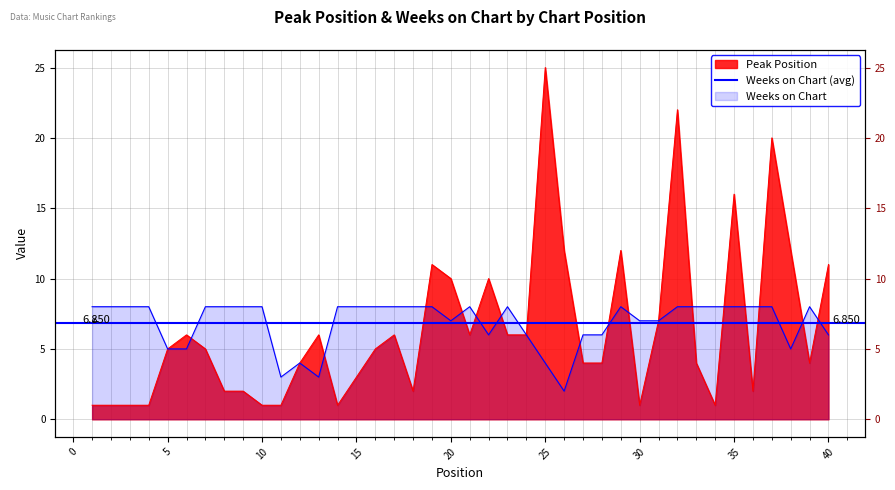

What is the approximate value of Weeks on Chart at 36?

8